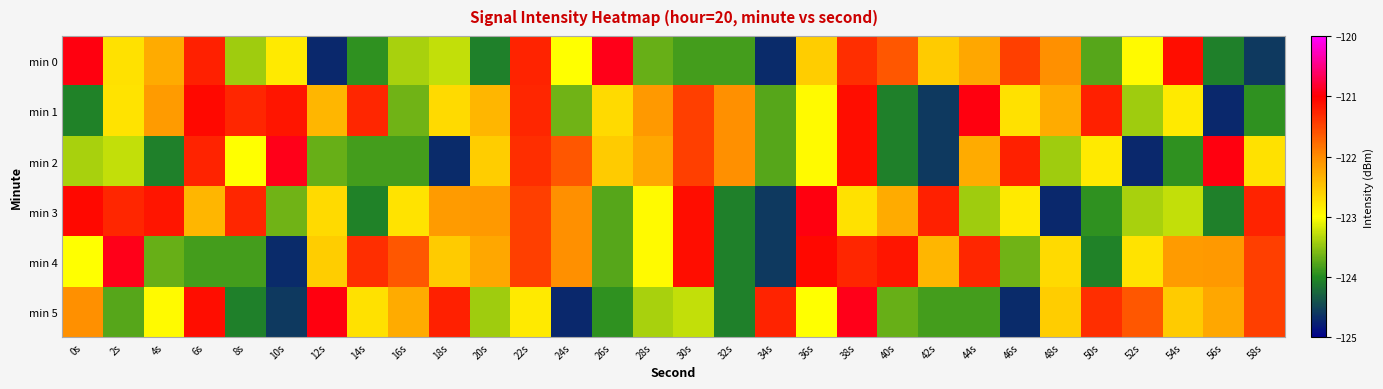

Reading left to right, transcribe all the data shown in this chart.

min 0: 0s=-121.0	2s=-122.7	4s=-122.3	6s=-121.2	8s=-123.4	10s=-122.8	12s=-124.7	14s=-123.9	16s=-123.4	18s=-123.3	20s=-124.1	22s=-121.3	24s=-123.0	26s=-120.9	28s=-123.7	30s=-123.8	32s=-123.8	34s=-124.7	36s=-122.6	38s=-121.3	40s=-121.6	42s=-122.6	44s=-122.2	46s=-121.5	48s=-122.0	50s=-123.8	52s=-123.0	54s=-121.1	56s=-124.1	58s=-124.6
min 1: 0s=-124.1	2s=-122.8	4s=-122.1	6s=-121.1	8s=-121.3	10s=-121.2	12s=-122.4	14s=-121.3	16s=-123.6	18s=-122.7	20s=-122.4	22s=-121.3	24s=-123.6	26s=-122.7	28s=-122.1	30s=-121.5	32s=-122.0	34s=-123.8	36s=-123.0	38s=-121.1	40s=-124.1	42s=-124.6	44s=-121.0	46s=-122.7	48s=-122.3	50s=-121.2	52s=-123.4	54s=-122.8	56s=-124.7	58s=-123.9
min 2: 0s=-123.4	2s=-123.3	4s=-124.1	6s=-121.3	8s=-123.0	10s=-120.9	12s=-123.7	14s=-123.8	16s=-123.8	18s=-124.7	20s=-122.6	22s=-121.3	24s=-121.6	26s=-122.6	28s=-122.2	30s=-121.5	32s=-122.0	34s=-123.8	36s=-123.0	38s=-121.1	40s=-124.1	42s=-124.6	44s=-122.3	46s=-121.2	48s=-123.4	50s=-122.8	52s=-124.7	54s=-123.9	56s=-121.0	58s=-122.7
min 3: 0s=-121.1	2s=-121.3	4s=-121.2	6s=-122.4	8s=-121.3	10s=-123.6	12s=-122.7	14s=-124.1	16s=-122.8	18s=-122.1	20s=-122.1	22s=-121.5	24s=-122.0	26s=-123.8	28s=-123.0	30s=-121.1	32s=-124.1	34s=-124.6	36s=-121.0	38s=-122.7	40s=-122.3	42s=-121.2	44s=-123.4	46s=-122.8	48s=-124.7	50s=-123.9	52s=-123.4	54s=-123.3	56s=-124.1	58s=-121.3
min 4: 0s=-123.0	2s=-120.9	4s=-123.7	6s=-123.8	8s=-123.8	10s=-124.7	12s=-122.6	14s=-121.3	16s=-121.6	18s=-122.6	20s=-122.2	22s=-121.5	24s=-122.0	26s=-123.8	28s=-123.0	30s=-121.1	32s=-124.1	34s=-124.6	36s=-121.1	38s=-121.3	40s=-121.2	42s=-122.4	44s=-121.3	46s=-123.6	48s=-122.7	50s=-124.1	52s=-122.8	54s=-122.1	56s=-122.1	58s=-121.5
min 5: 0s=-122.0	2s=-123.8	4s=-123.0	6s=-121.1	8s=-124.1	10s=-124.6	12s=-121.0	14s=-122.7	16s=-122.3	18s=-121.2	20s=-123.4	22s=-122.8	24s=-124.7	26s=-123.9	28s=-123.4	30s=-123.3	32s=-124.1	34s=-121.3	36s=-123.0	38s=-120.9	40s=-123.7	42s=-123.8	44s=-123.8	46s=-124.7	48s=-122.6	50s=-121.3	52s=-121.6	54s=-122.6	56s=-122.2	58s=-121.5